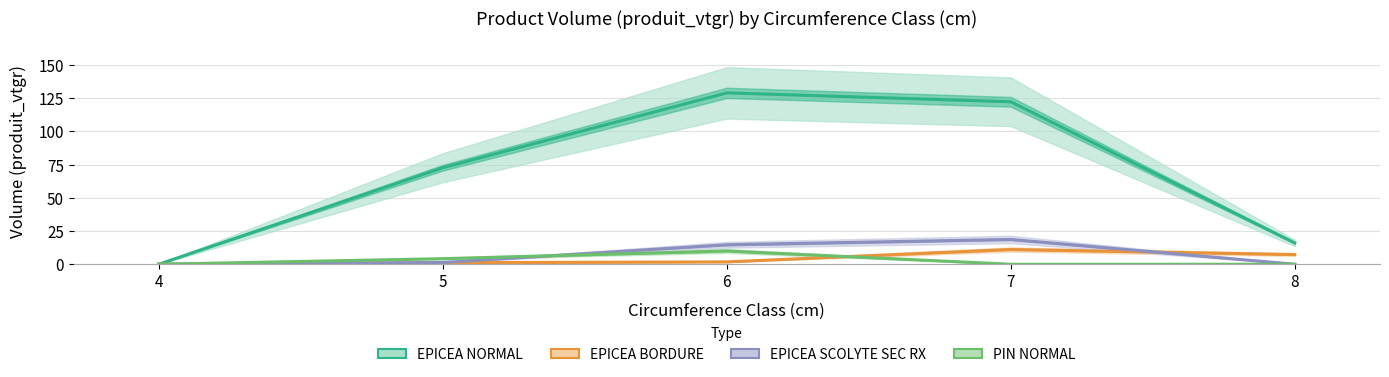

How many times do PIN NORMAL and EPICEA BORDURE cross each other?

1